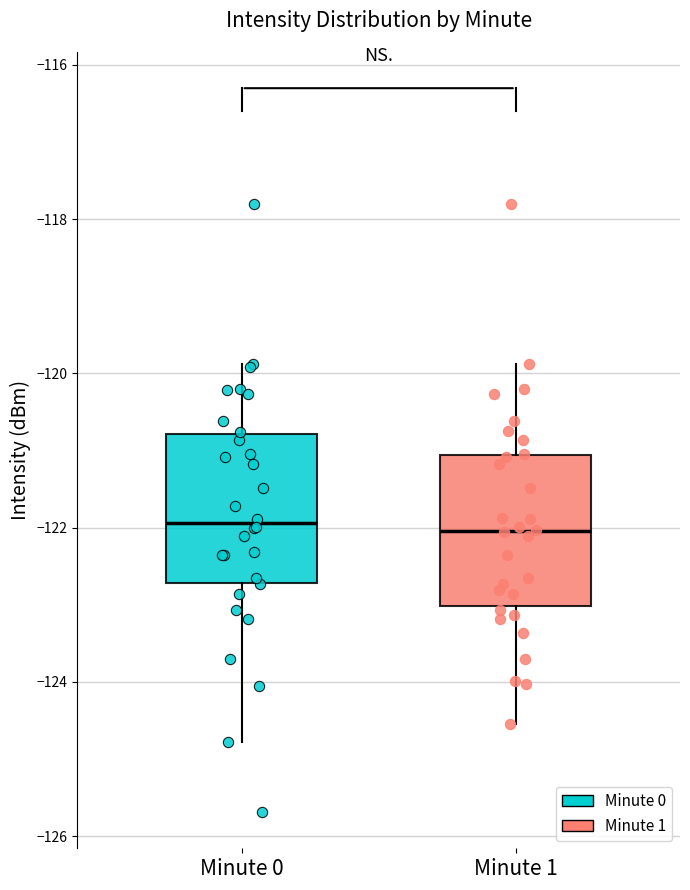

Reading left to right, read every box against the y-axis: the position of its median line, the range the box covers, and the ends of its whiskers. The values are not printed on the chart, so give them approximately, as read against the axis.

Minute 0: median -122.0, box -122.8 to -120.8, whiskers -124.8 to -119.8
Minute 1: median -122.0, box -123.0 to -121.0, whiskers -124.6 to -119.8